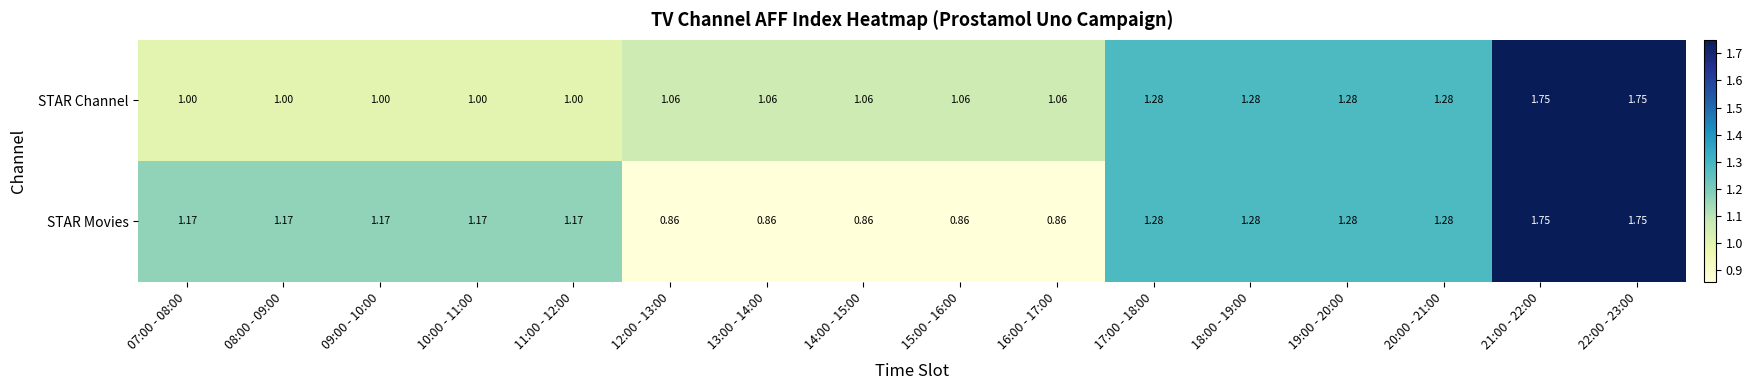

Between 16:00 - 17:00 and 18:00 - 19:00, which series saw the biggest shift?

STAR Movies